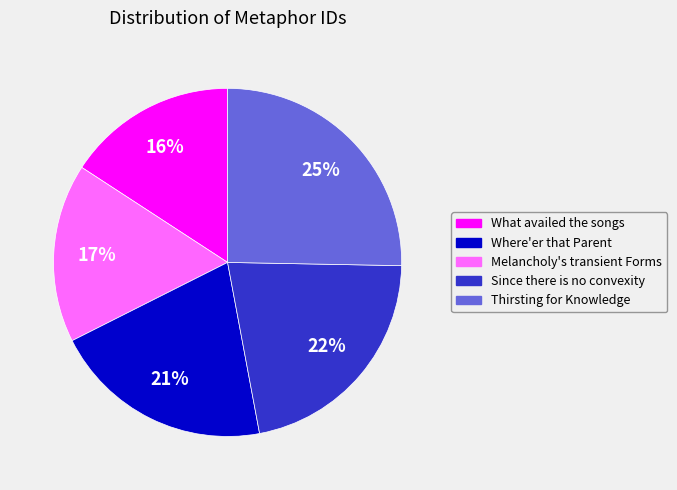

To the nearest percent, what is the combined percentage of What availed the songs and Since there is no convexity?

38%